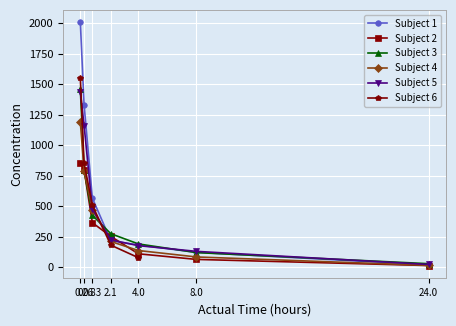

What value does the Subject 4 series have at 0?

1190.0